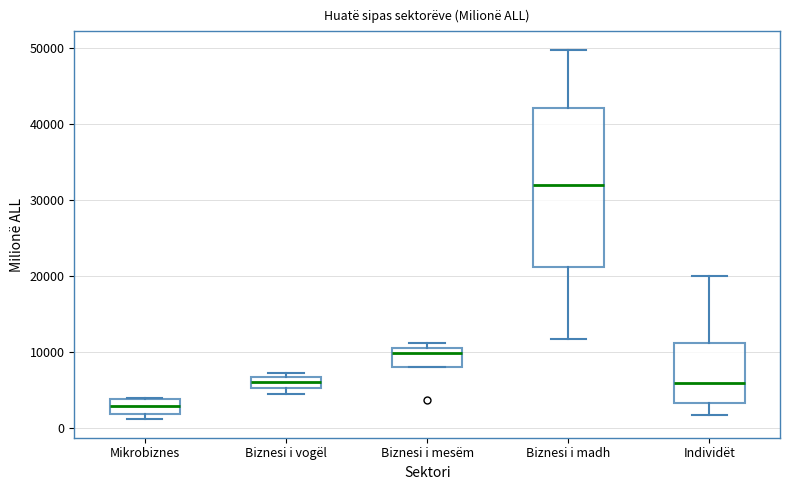

Where does the upper whisker of the box for Individët end on the y-axis? The values are not printed on the chart, so give them approximately, as read against the axis.

20000